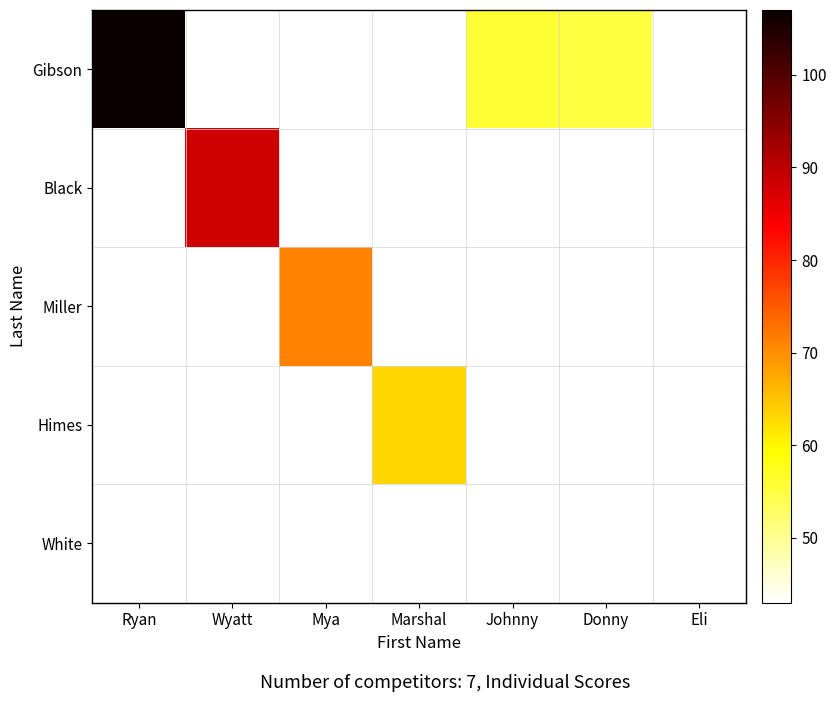

How many values in Black are above zero?

1